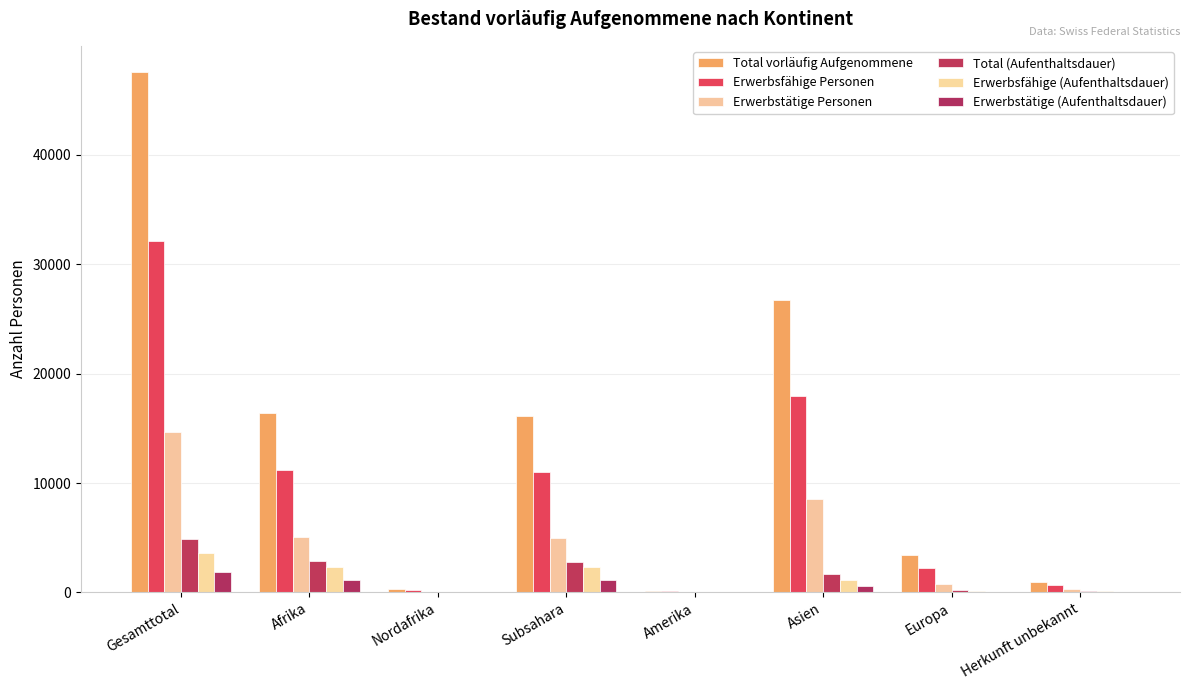

What is the maximum value shown in the chart?

47591